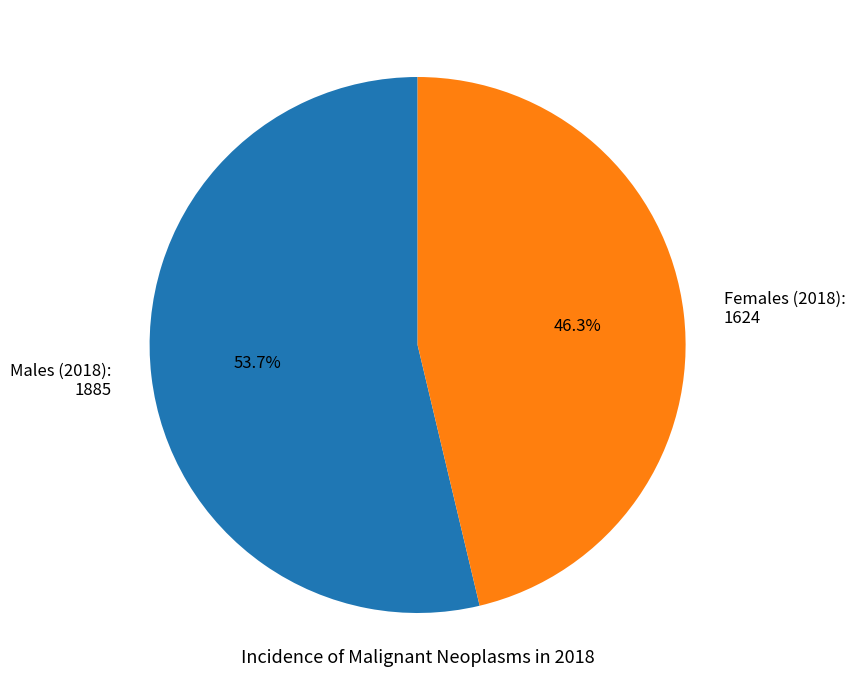

Does Females (2018) represent more than half of the total?

No